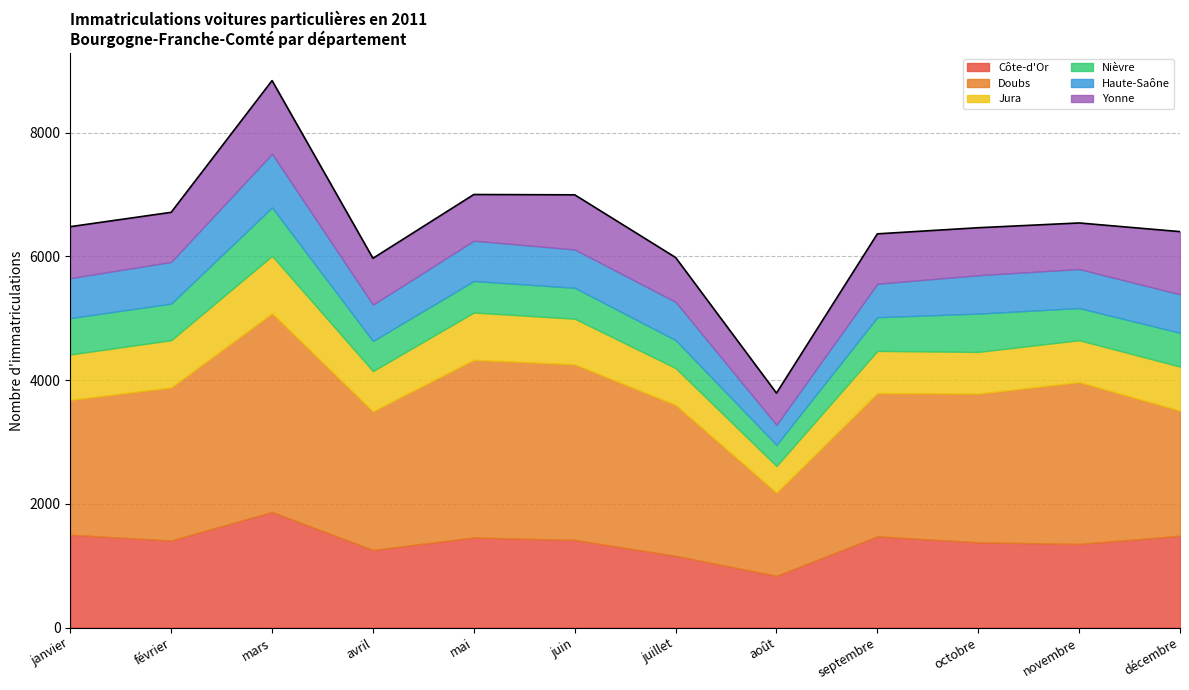

Reading left to right, what are all the values shown in this chart?

Côte-d'Or: janvier=1500	février=1408	mars=1868	avril=1254	mai=1456	juin=1416	juillet=1159	août=836	septembre=1474	octobre=1378	novembre=1351	décembre=1484
Doubs: janvier=2181	février=2474	mars=3213	avril=2242	mai=2873	juin=2840	juillet=2441	août=1345	septembre=2317	octobre=2404	novembre=2617	décembre=2023
Jura: janvier=734	février=763	mars=928	avril=650	mai=764	juin=737	juillet=595	août=430	septembre=681	octobre=674	novembre=677	décembre=712
Nièvre: janvier=588	février=592	mars=783	avril=487	mai=509	juin=500	juillet=452	août=342	septembre=545	octobre=619	novembre=520	décembre=546
Haute-Saône: janvier=646	février=674	mars=868	avril=588	mai=652	juin=619	juillet=618	août=324	septembre=541	octobre=621	novembre=631	décembre=622
Yonne: janvier=832	février=802	mars=1183	avril=749	mai=747	juin=884	juillet=718	août=513	septembre=807	octobre=768	novembre=745	décembre=1014